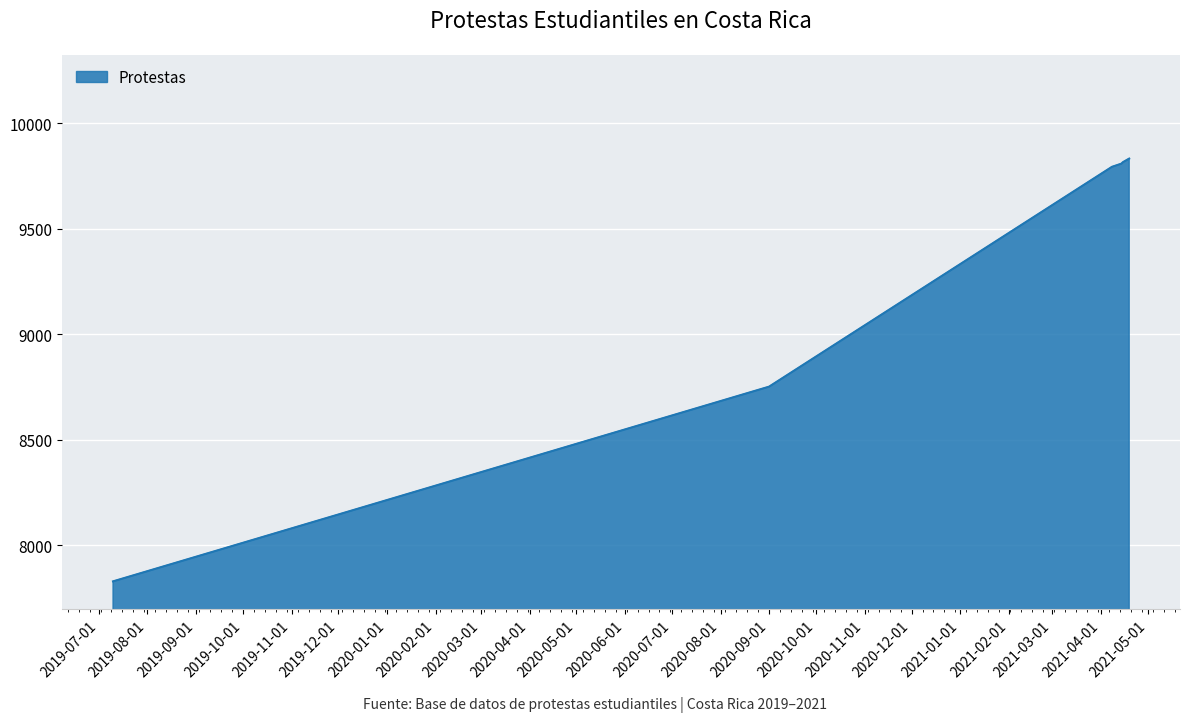

What is the minimum value shown in the chart?

7830